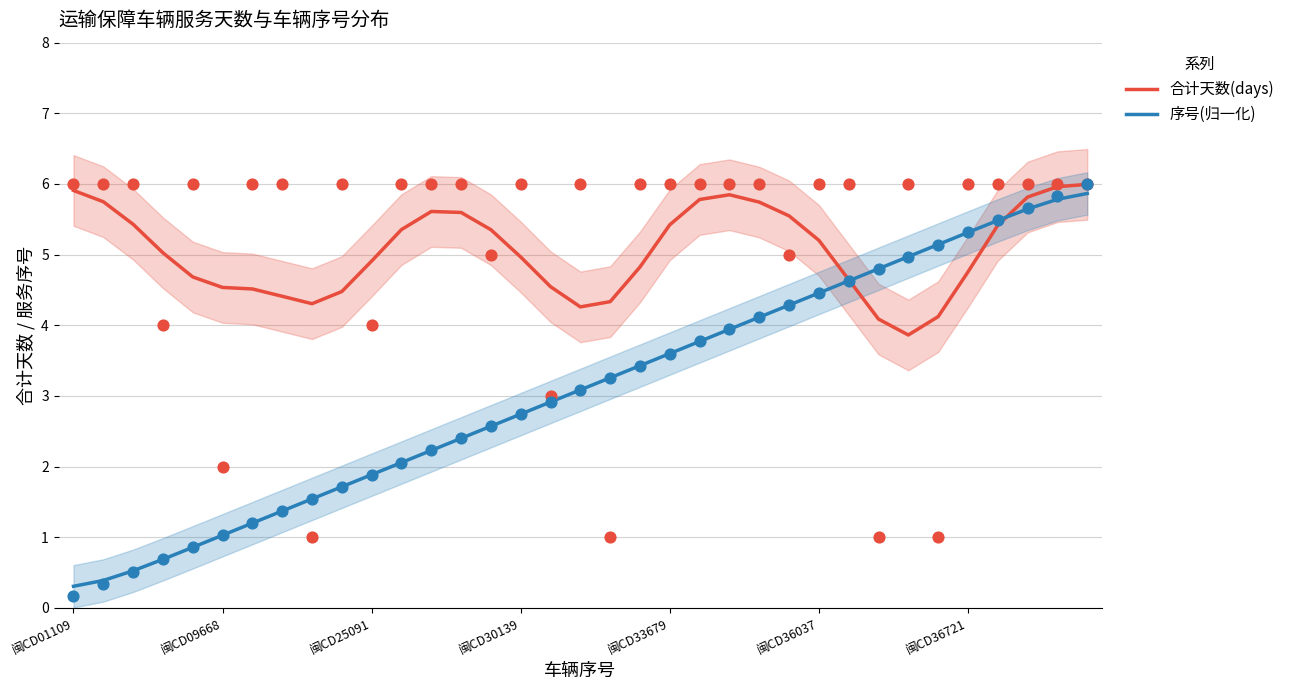

Is it true that 合计天数(days) equals 5.4 at 闽CD33679?

True